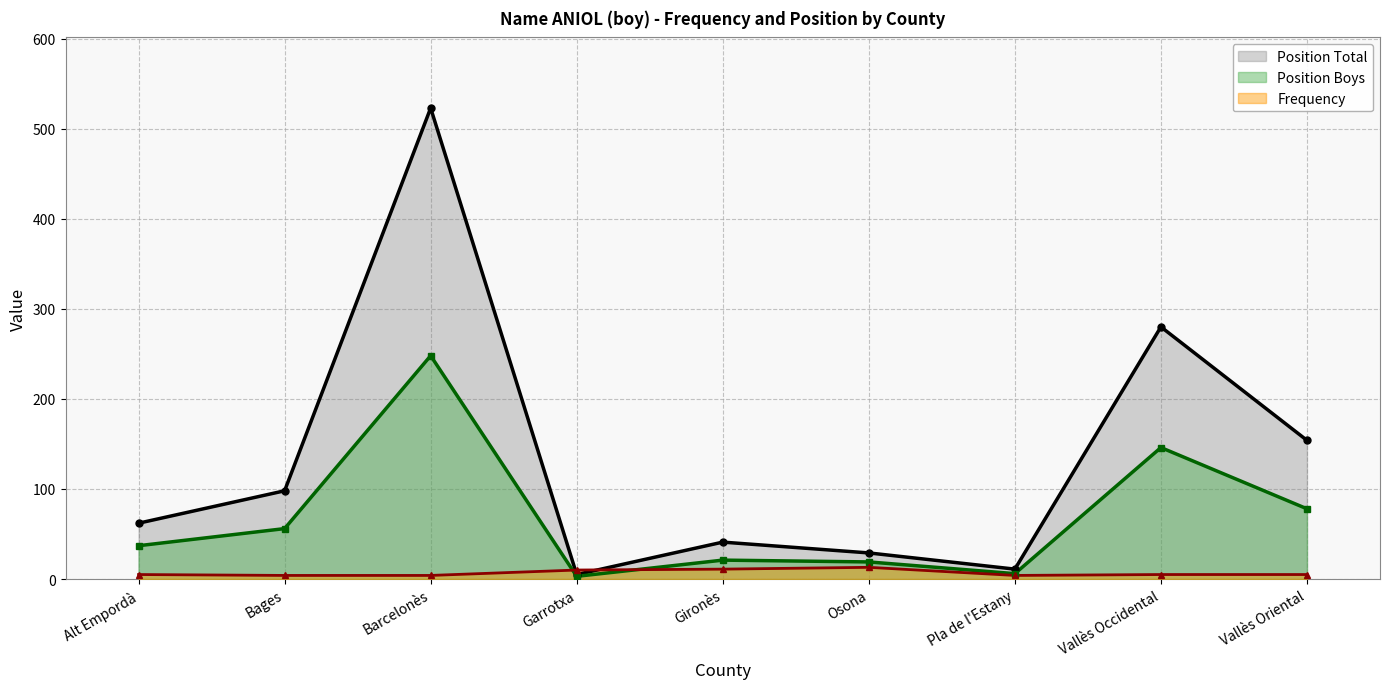

What is the difference between the maximum and minimum values in the Frequency series?

9